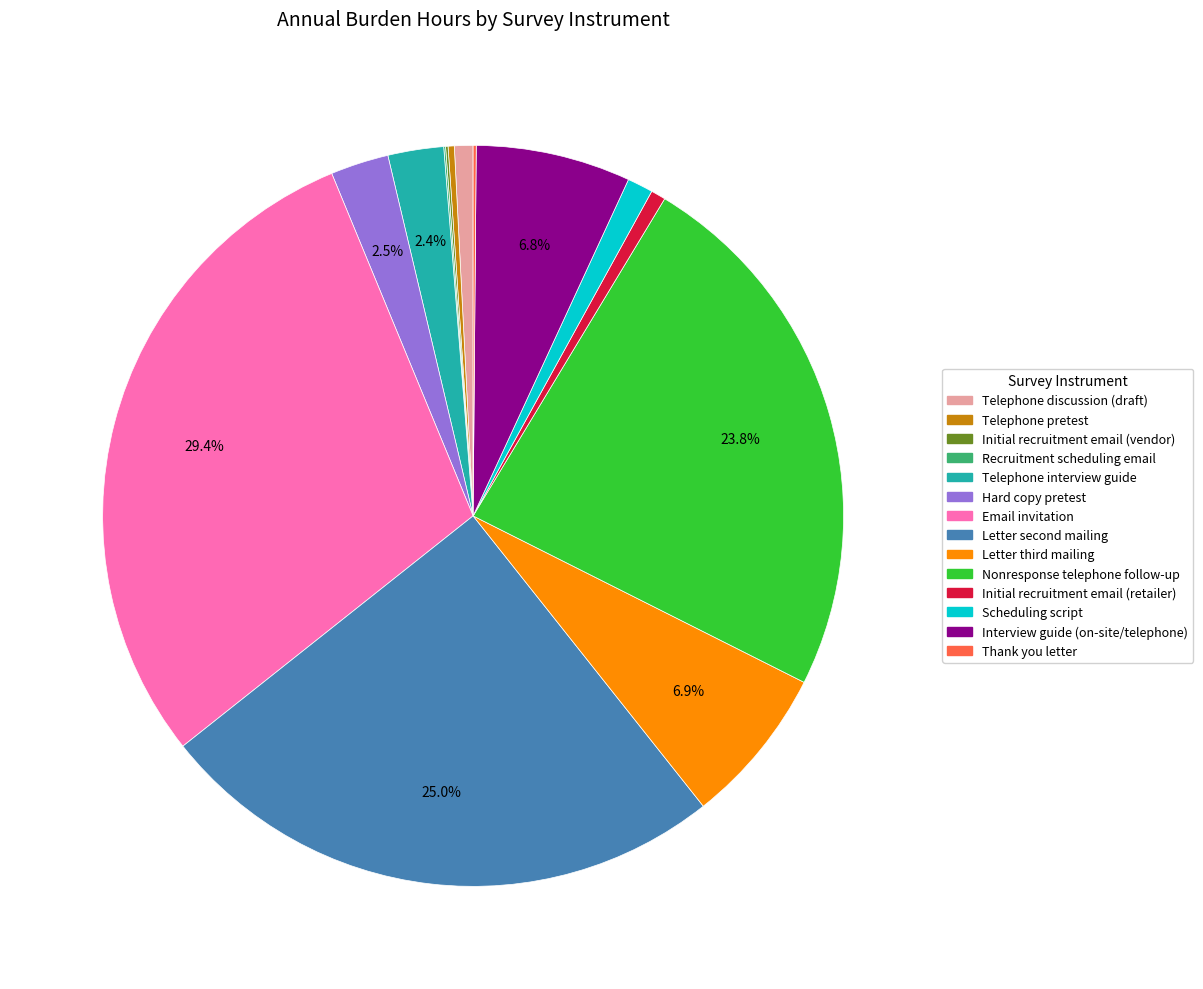

Does any single category account for the majority?

No